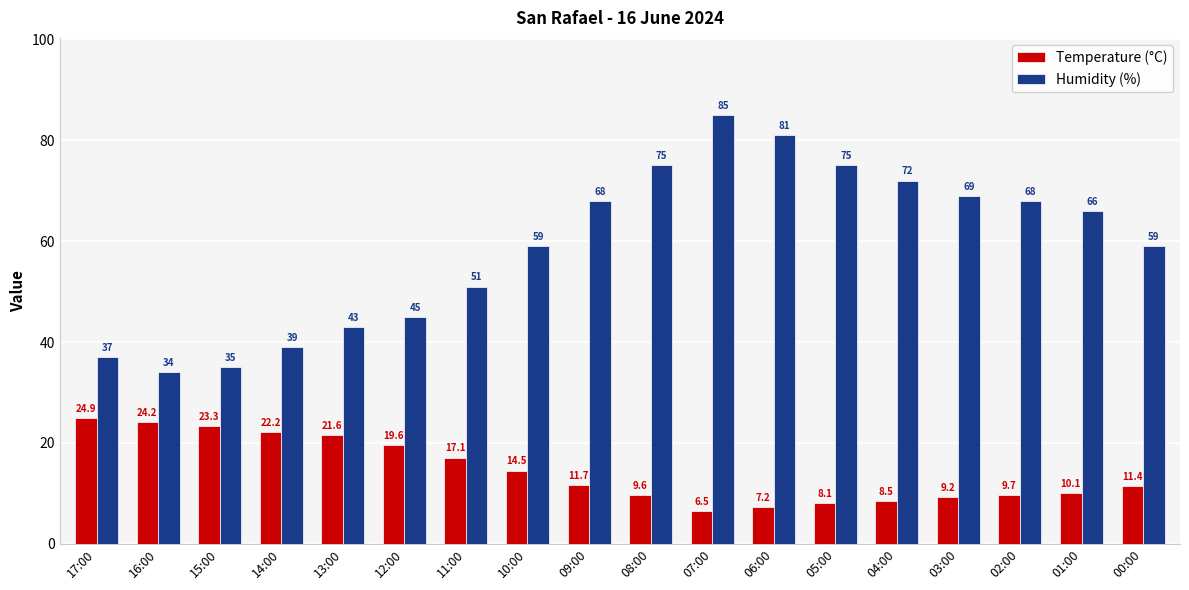

What is the total value across all series at 13:00?

64.6